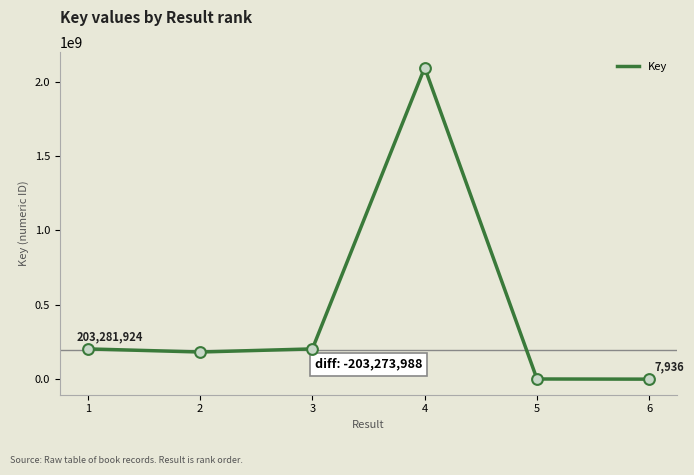

Between 4 and 1, which is larger?

4